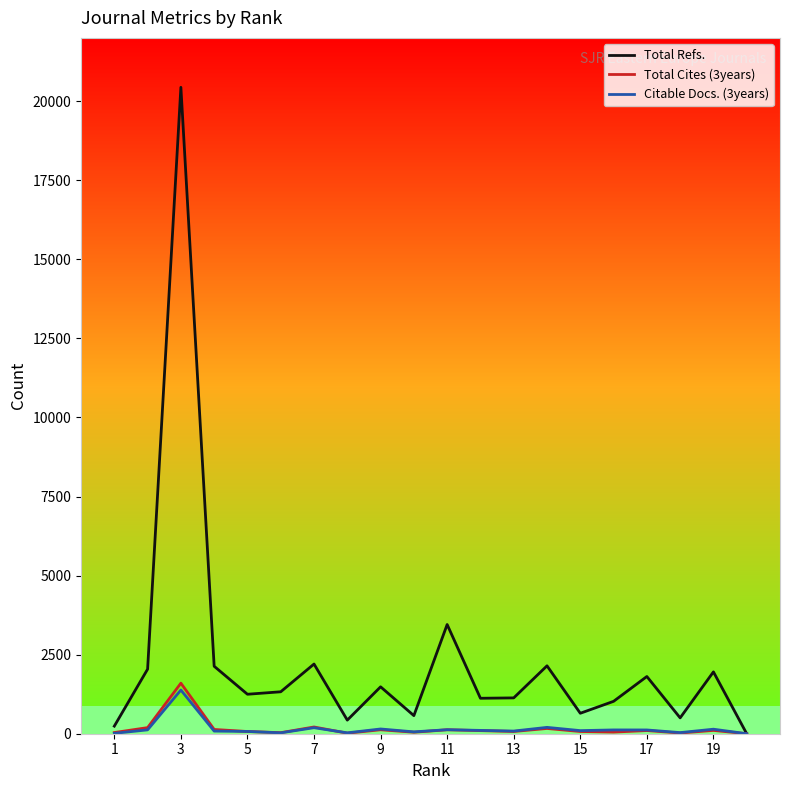

What is the maximum value shown in the chart?

20437